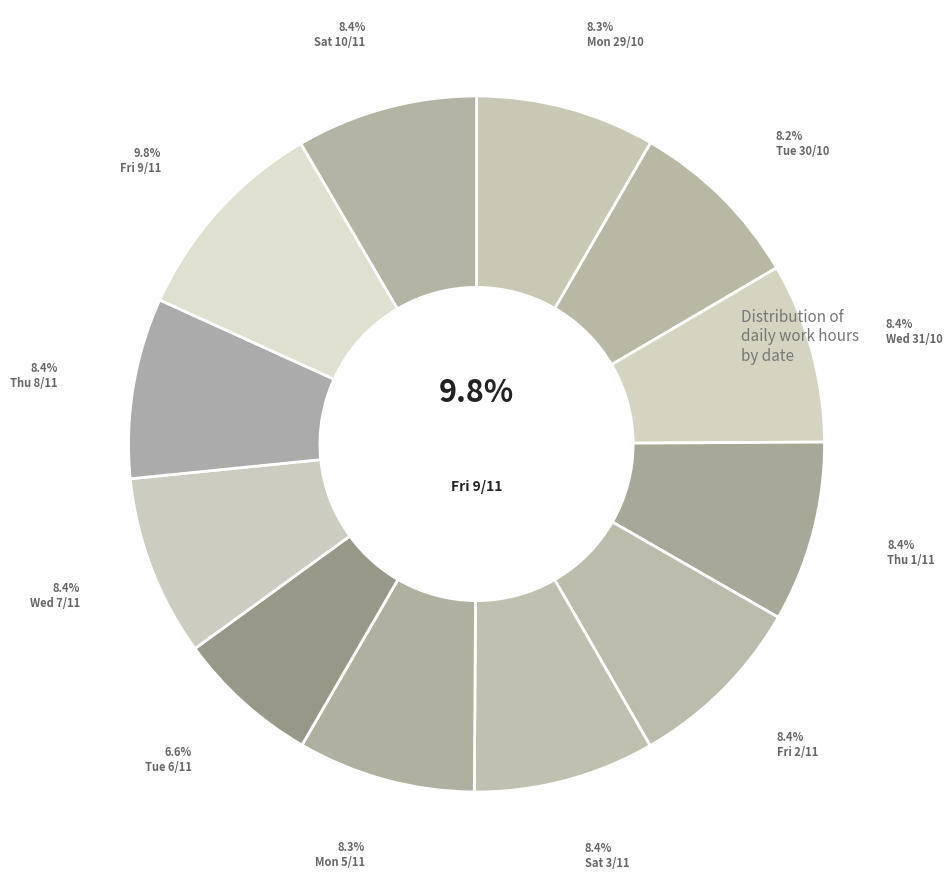

Does Thu 1/11 account for over 50% of the chart?

No